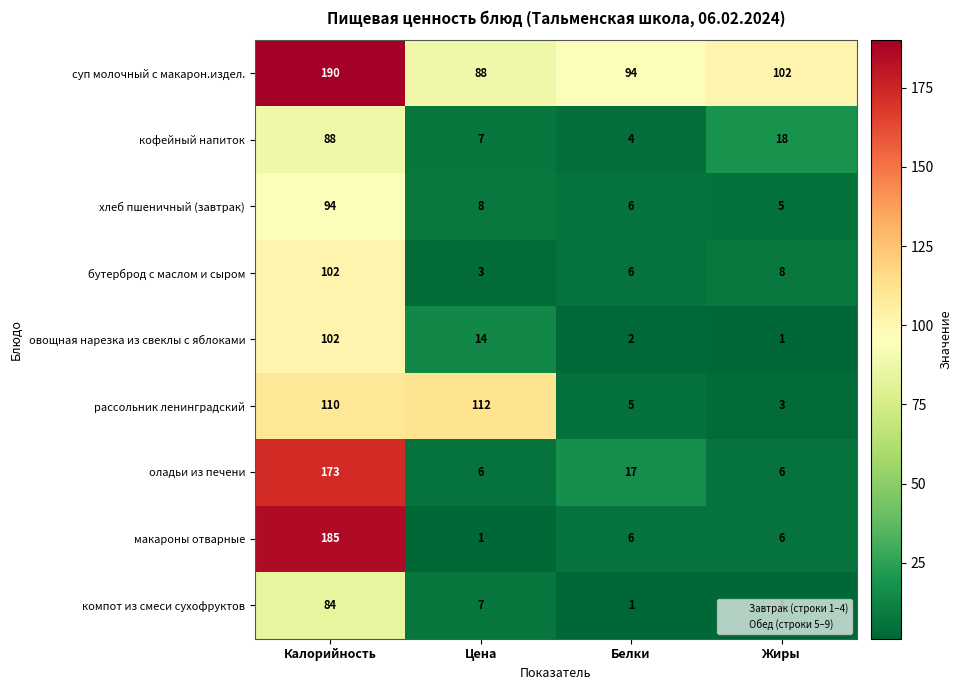

What is the difference between the highest and lowest values at Цена?

111